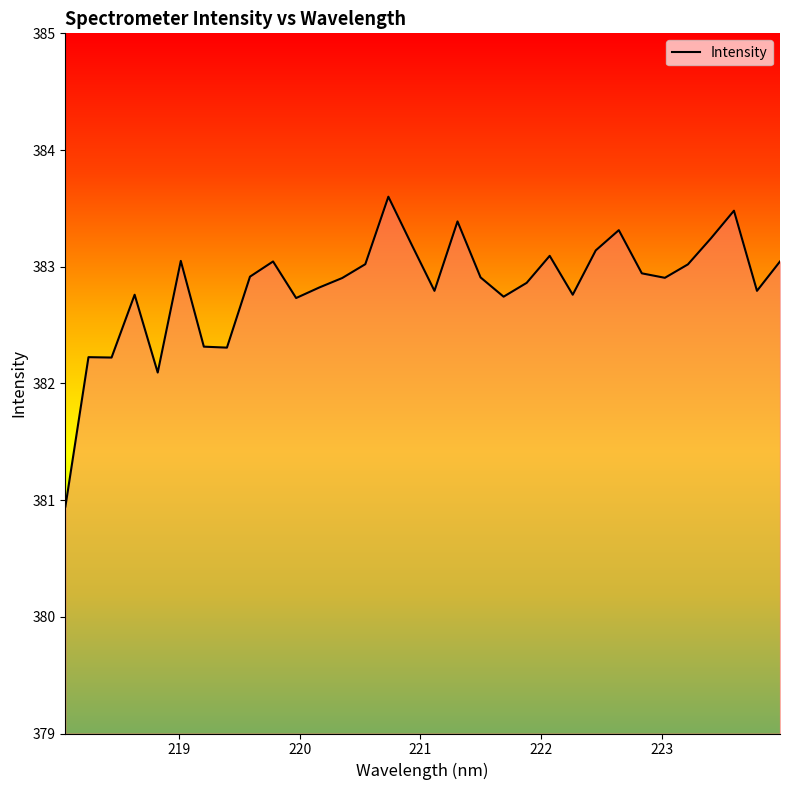

What is the difference between the maximum and minimum values?

2.7